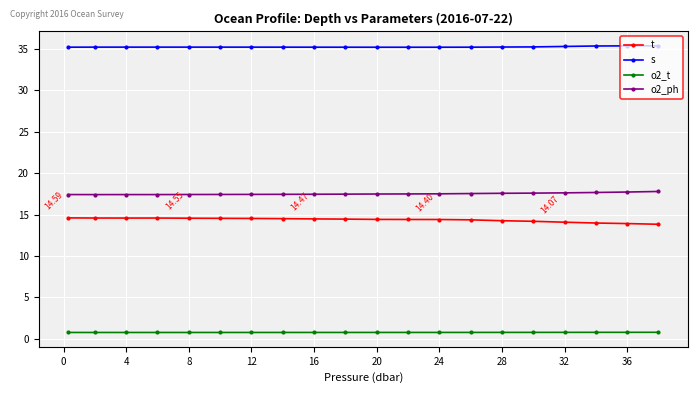

True or false: o2_ph and o2_t intersect in this chart.

False